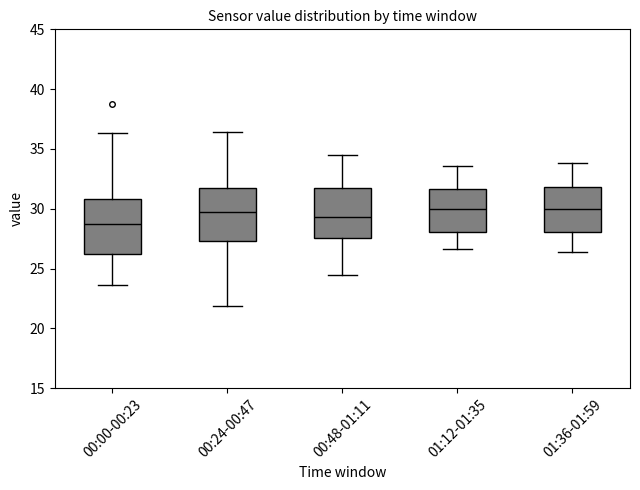

Reading left to right, transcribe this box plot: for each box, give where its median line is, the range the box spans, and where its two whiskers end, as read against the y-axis. The values are not printed on the chart, so give them approximately, as read against the axis.

00:00-00:23: median 29.0, box 26.0 to 31.0, whiskers 23.5 to 36.5
00:24-00:47: median 30.0, box 27.5 to 31.5, whiskers 22.0 to 36.5
00:48-01:11: median 29.5, box 27.5 to 32.0, whiskers 24.5 to 34.5
01:12-01:35: median 30.0, box 28.0 to 31.5, whiskers 26.5 to 33.5
01:36-01:59: median 30.0, box 28.0 to 32.0, whiskers 26.5 to 34.0